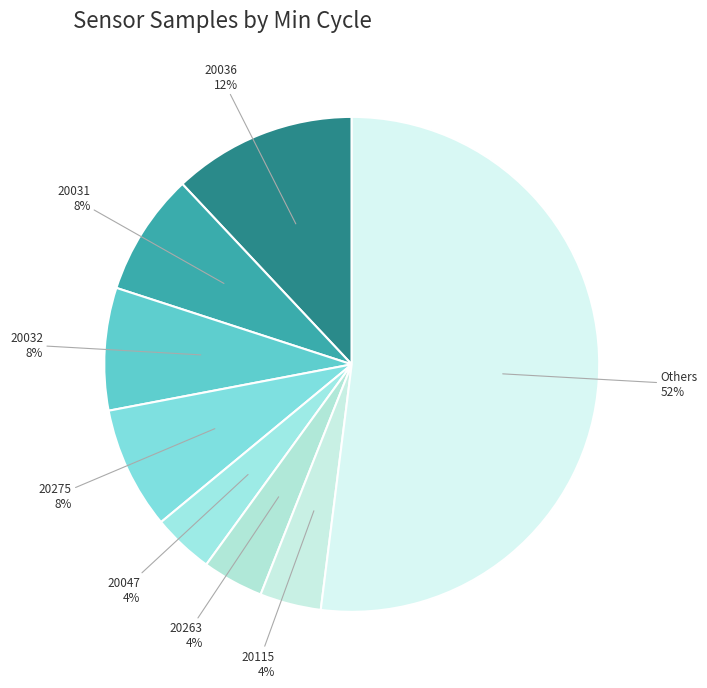

What percentage is the 20036 slice, to the nearest percent?

12%